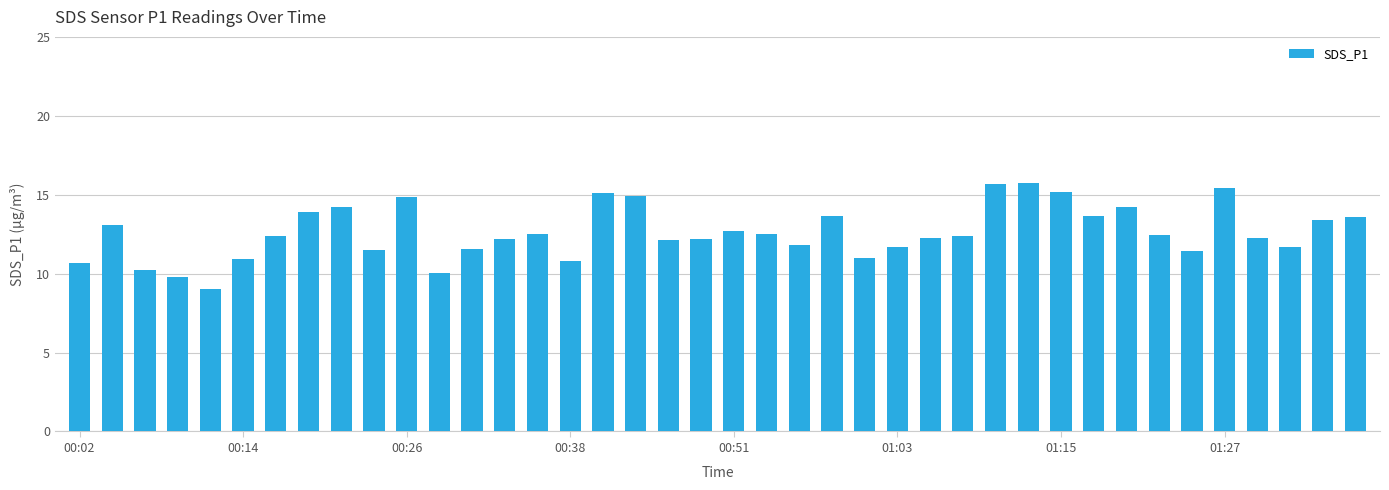

What is the maximum value shown in the chart?

15.8